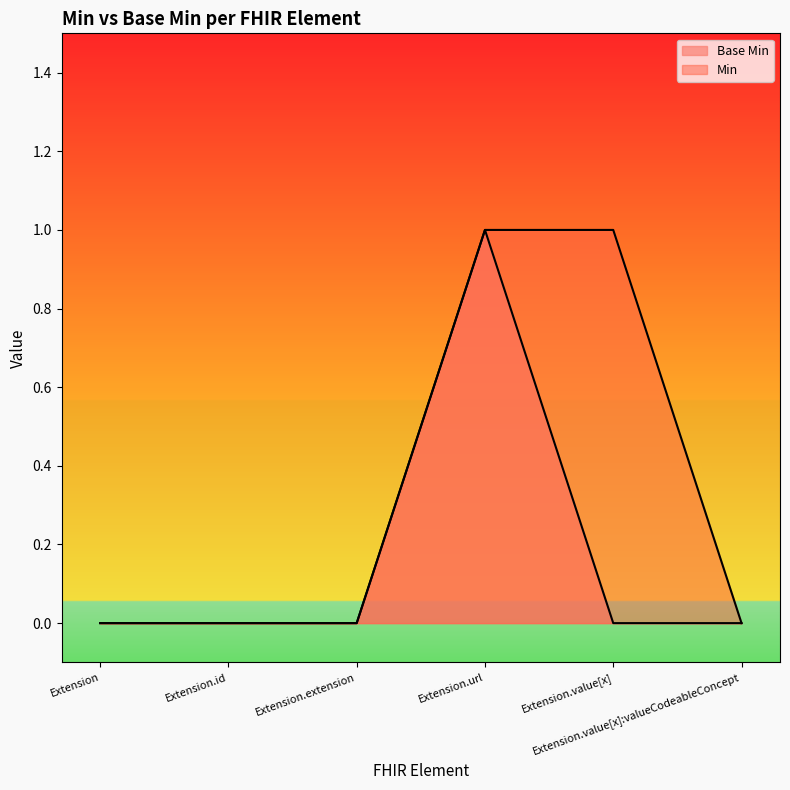

The chart shows a value of -1 at Extension.value[x]:valueCodeableConcept. True or false?

False